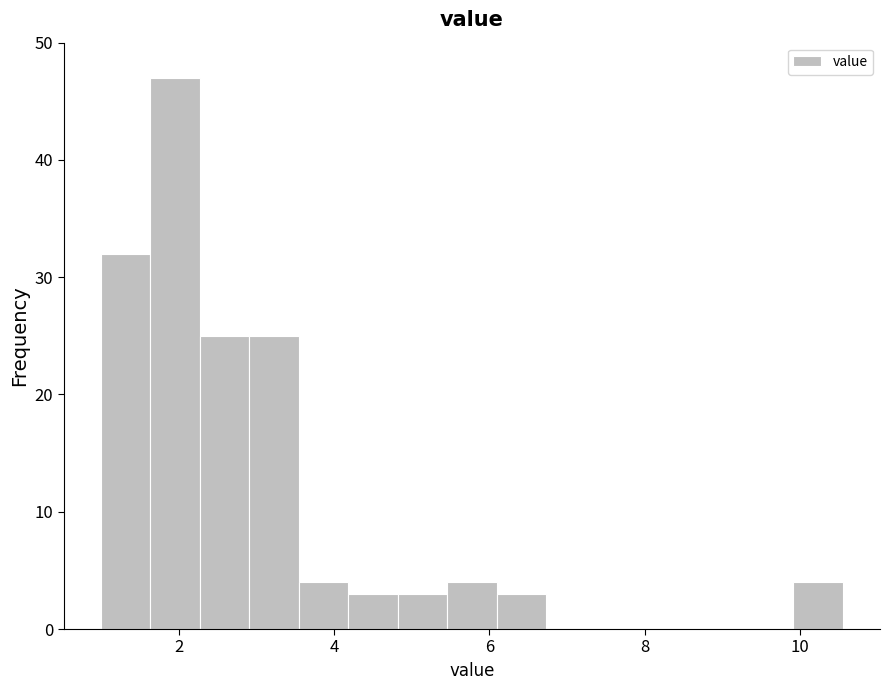

Around what value on the x-axis is the tallest bar? Give the approximate position of its centre, as read against the axis.

2.0